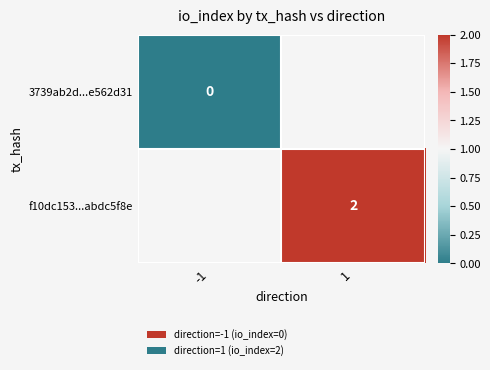

The value of f10dc153...abdc5f8e at 1 is 3. True or false?

False